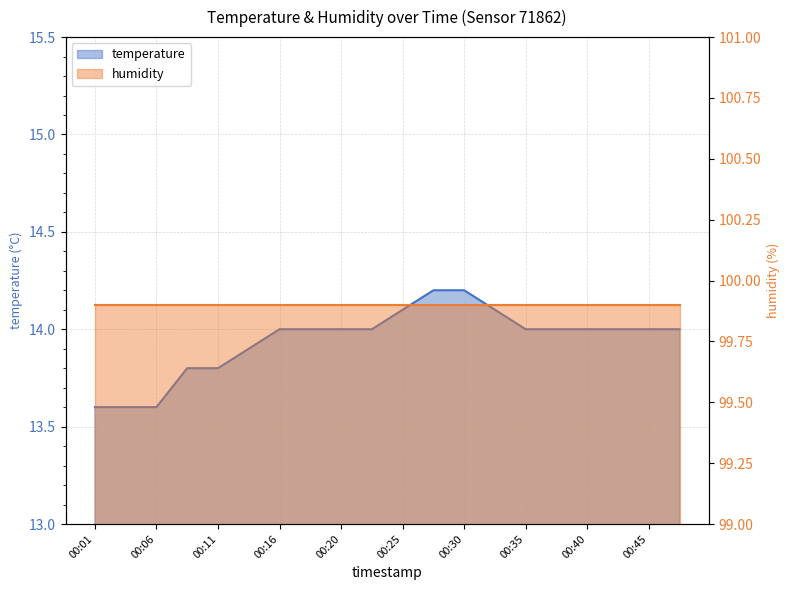

What is the difference between the maximum and second lowest values?

0.6